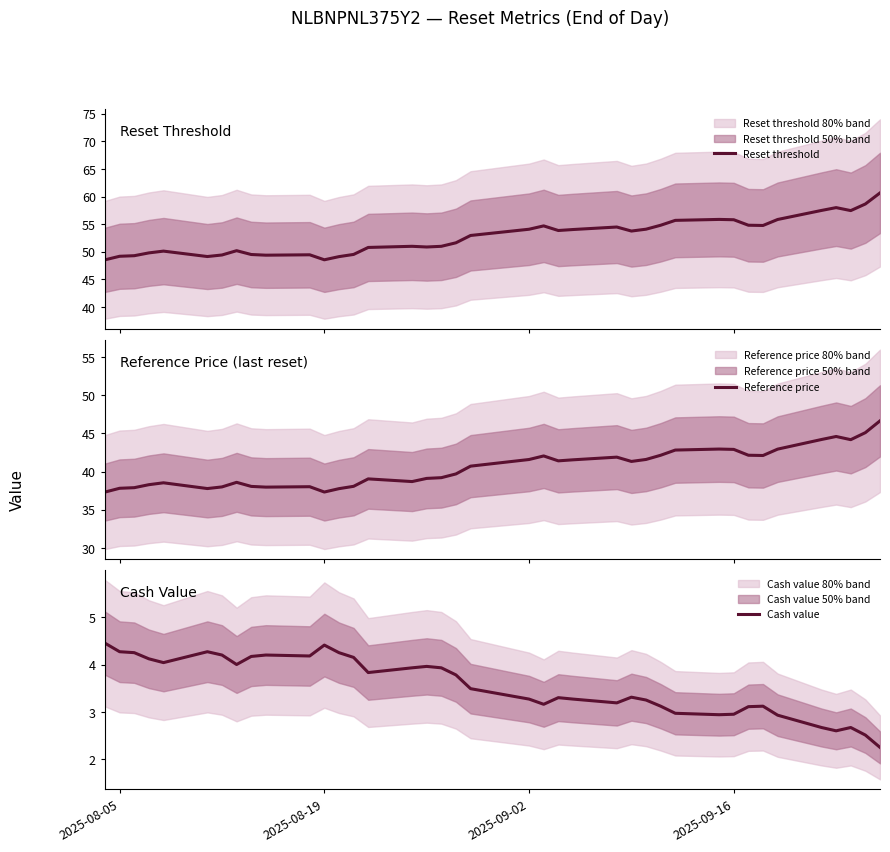

What is the sum of all Cash value values?

138.5